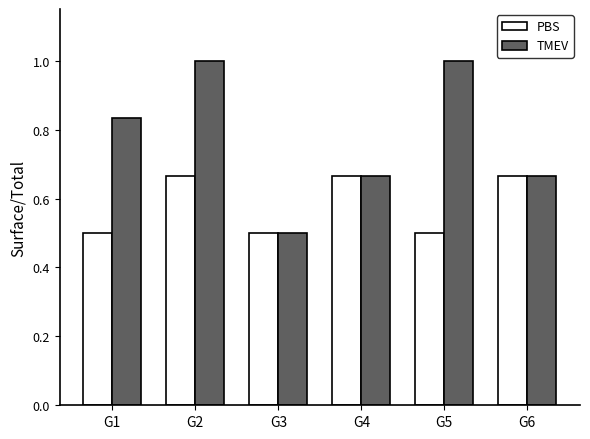

How many PBS values are between 0 and 1?

6